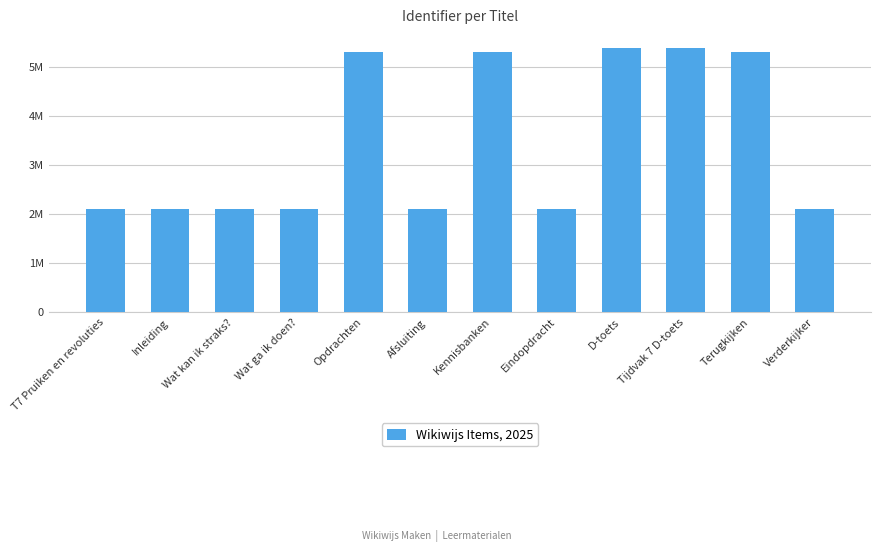

What is the label of the 10th bar from the left?

Tijdvak 7 D-toets